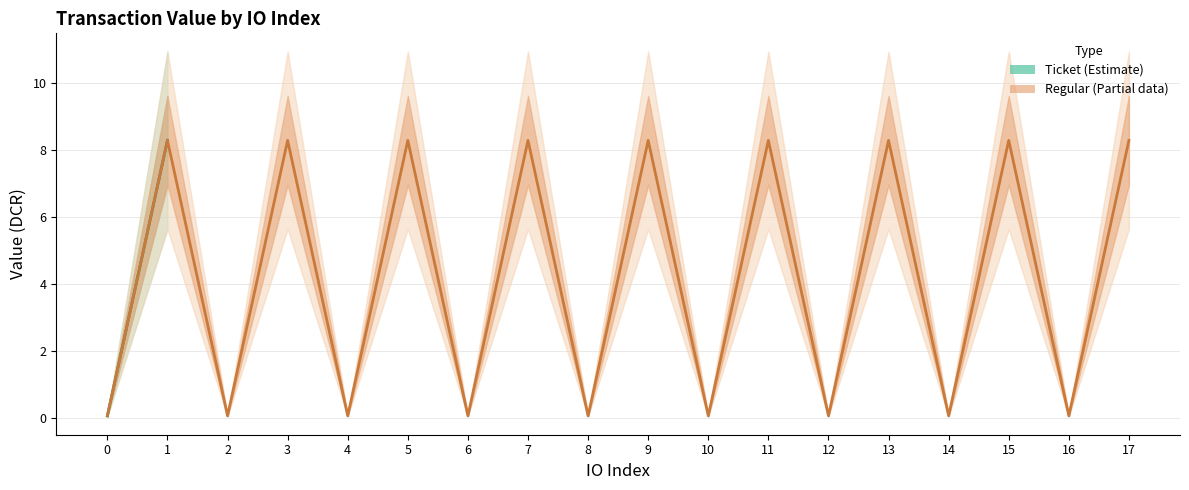

Which series has the widest spread of values?

Ticket